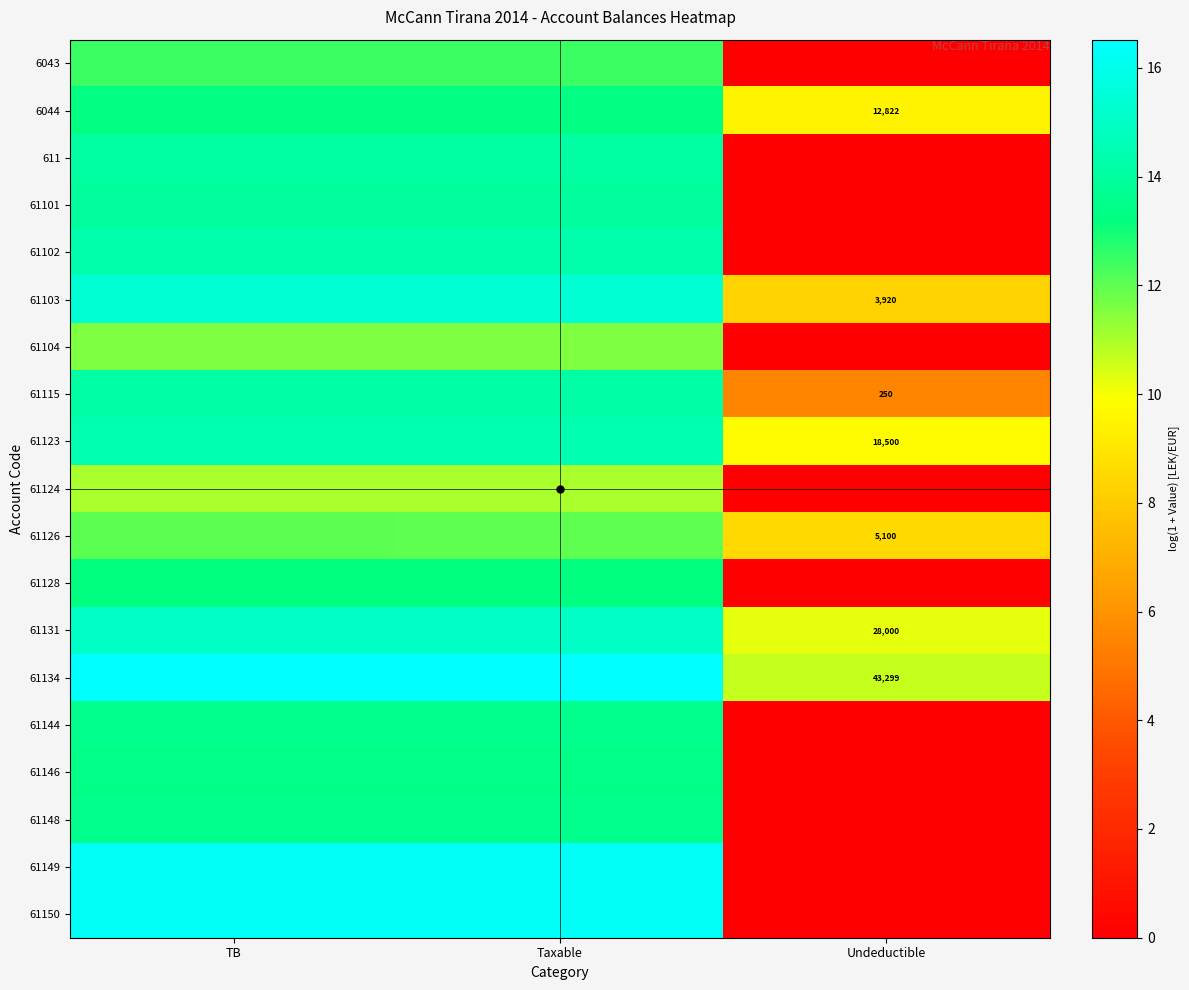

How many values in the 61102 series are below 14?

1